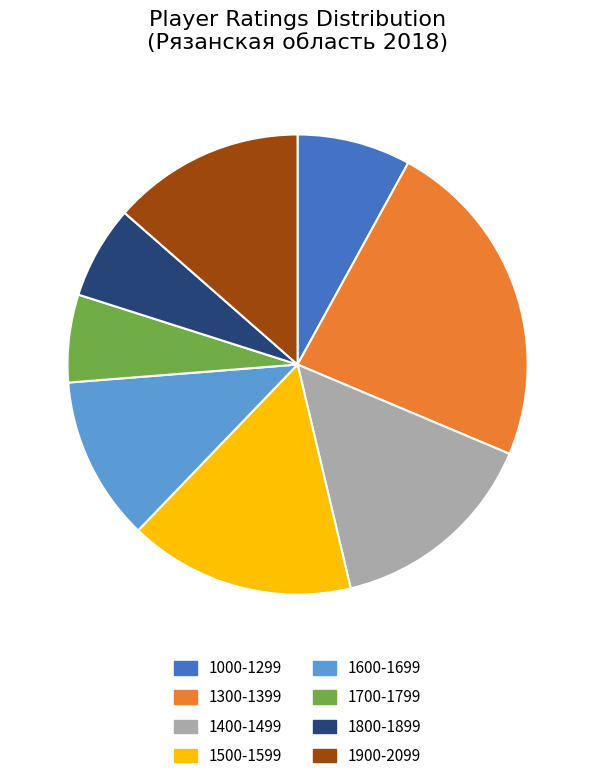

Does any single category account for the majority?

No